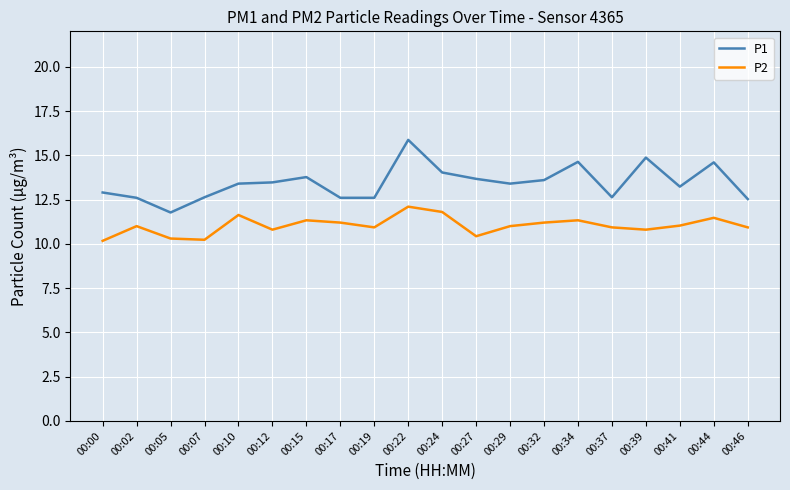

At which category is the sum across all series the highest?

00:22